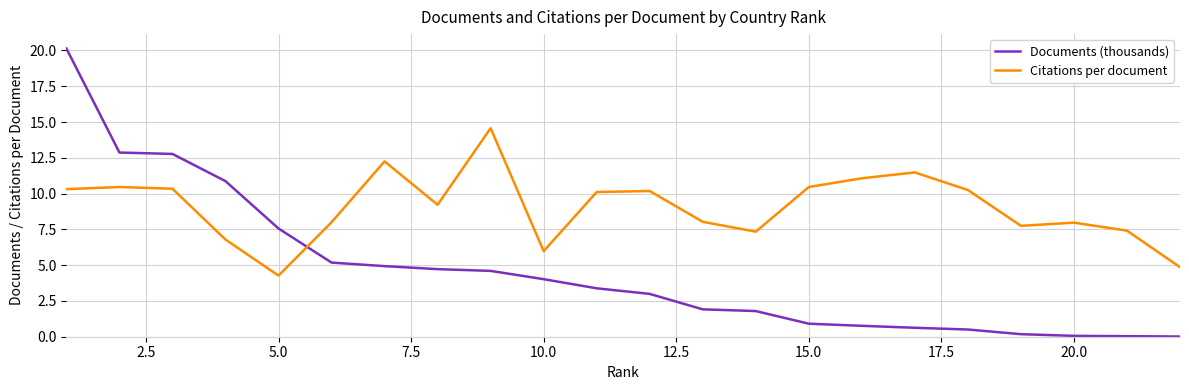

Which series has the largest range (max minus min)?

Documents (thousands)